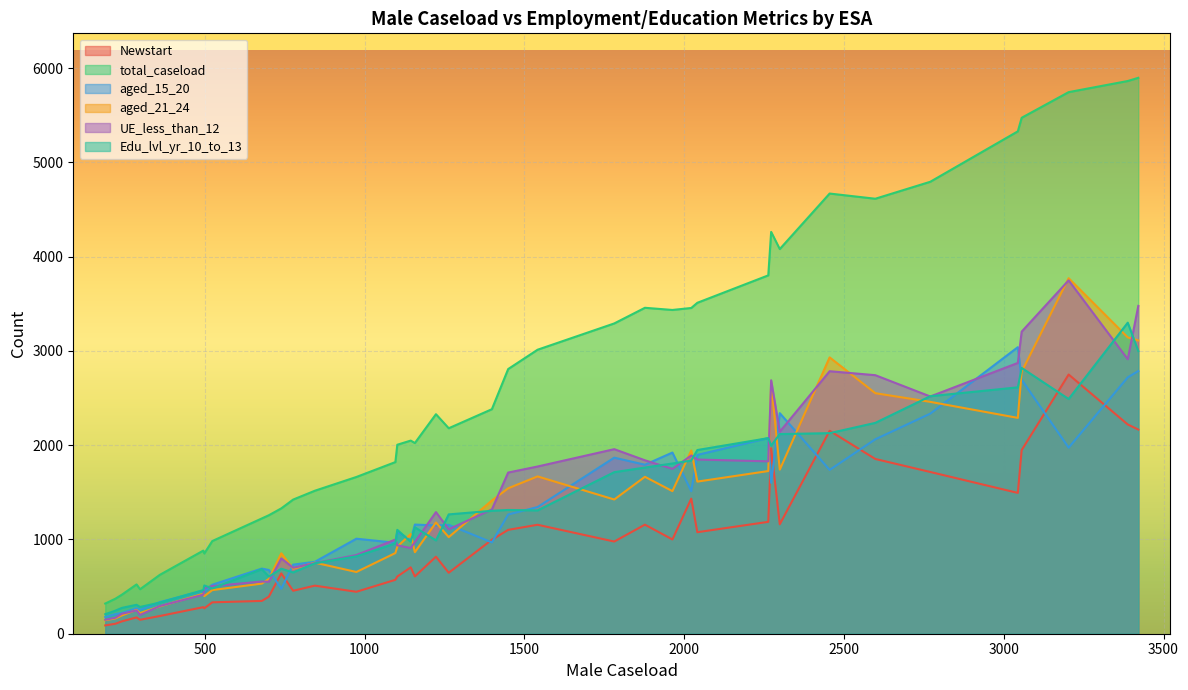

What is the spread (max minus min) of values at 974?

1218